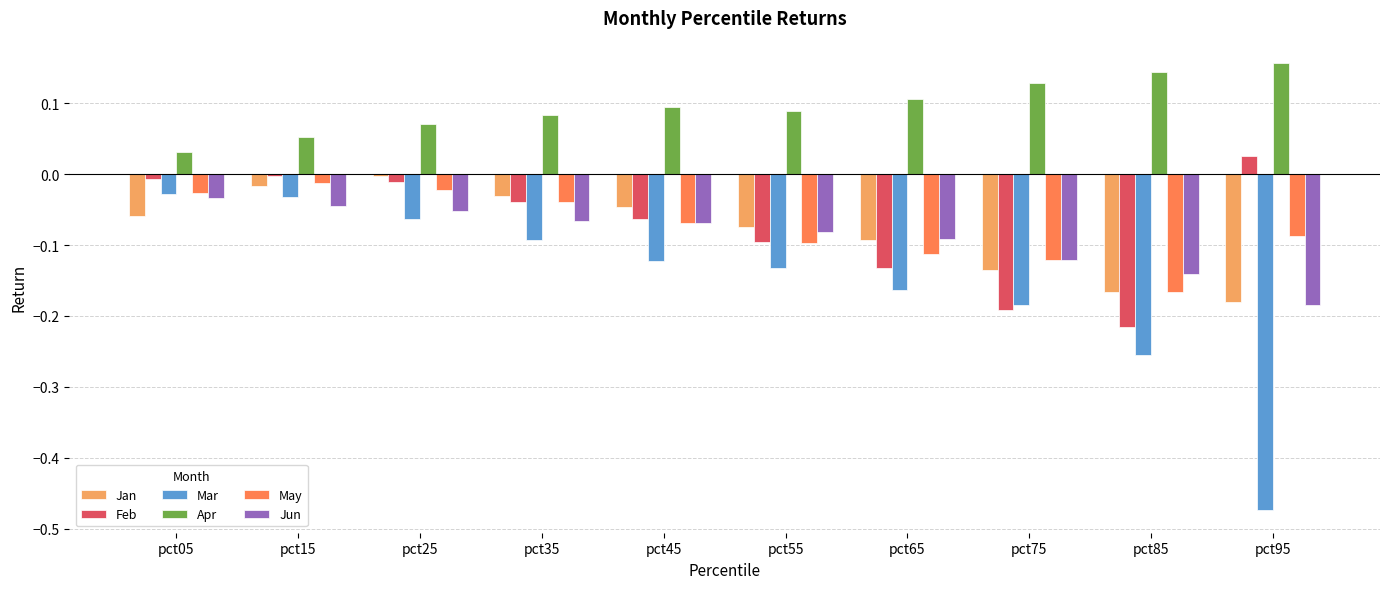

What is the difference between the maximum and minimum values in the Mar series?

0.4